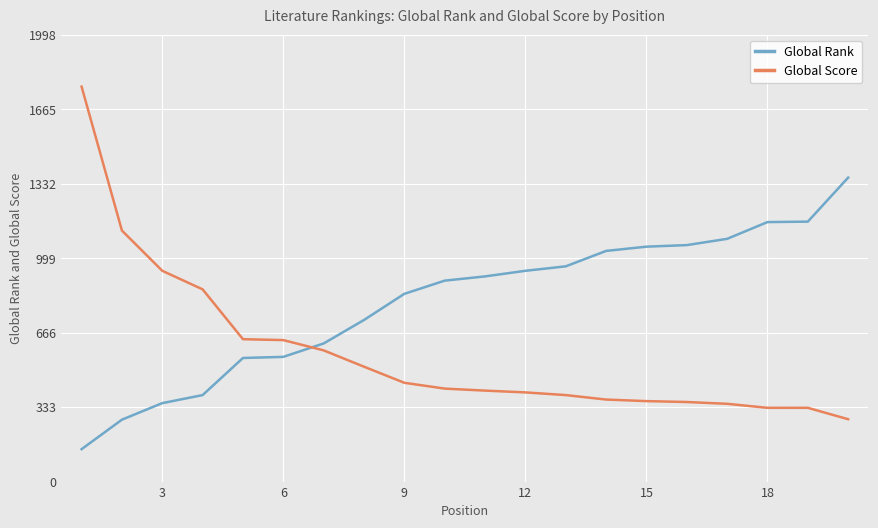

List the series in order of their overall mean, highest first.

Global Rank, Global Score